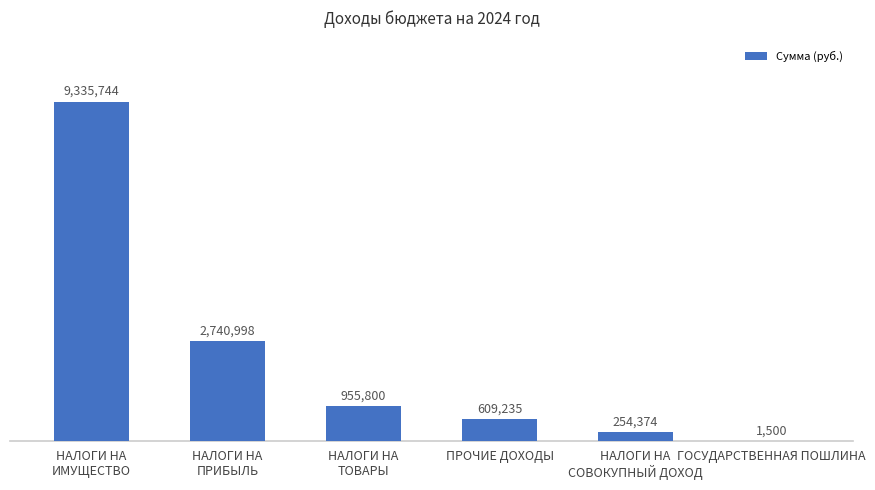

Rank the categories by value from lowest to highest.

ГОСУДАРСТВЕННАЯ ПОШЛИНА, НАЛОГИ НА
СОВОКУПНЫЙ ДОХОД, ПРОЧИЕ ДОХОДЫ, НАЛОГИ НА
ТОВАРЫ, НАЛОГИ НА
ПРИБЫЛЬ, НАЛОГИ НА
ИМУЩЕСТВО